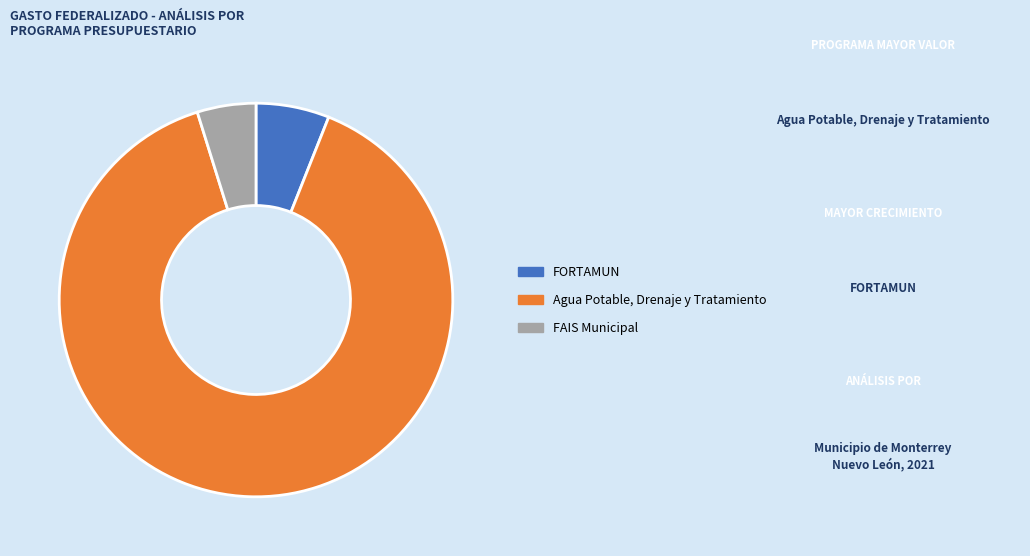

Which category has the biggest portion of the pie?

Agua Potable, Drenaje y Tratamiento